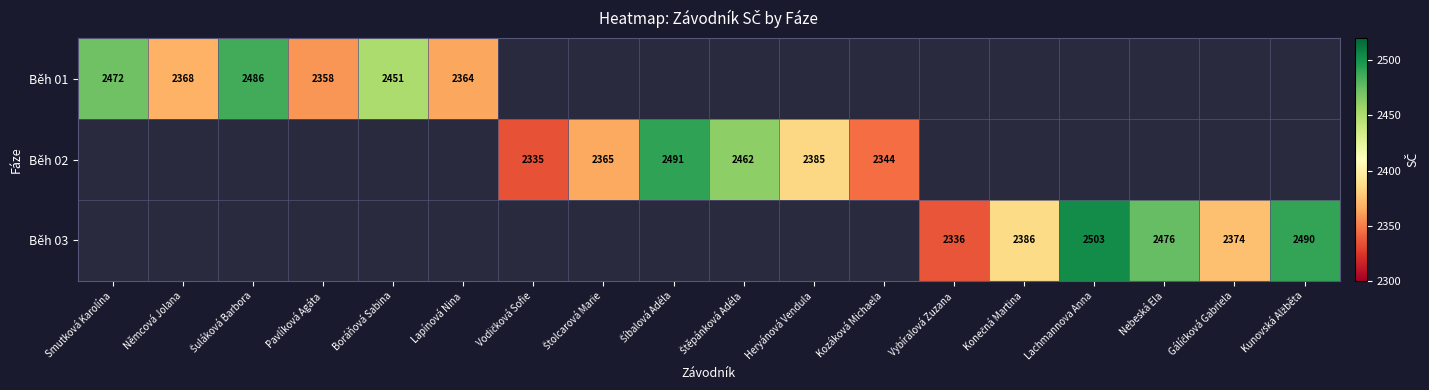

True or false: Běh 03 has a value of 2503 at Lachmannova Anna.

True